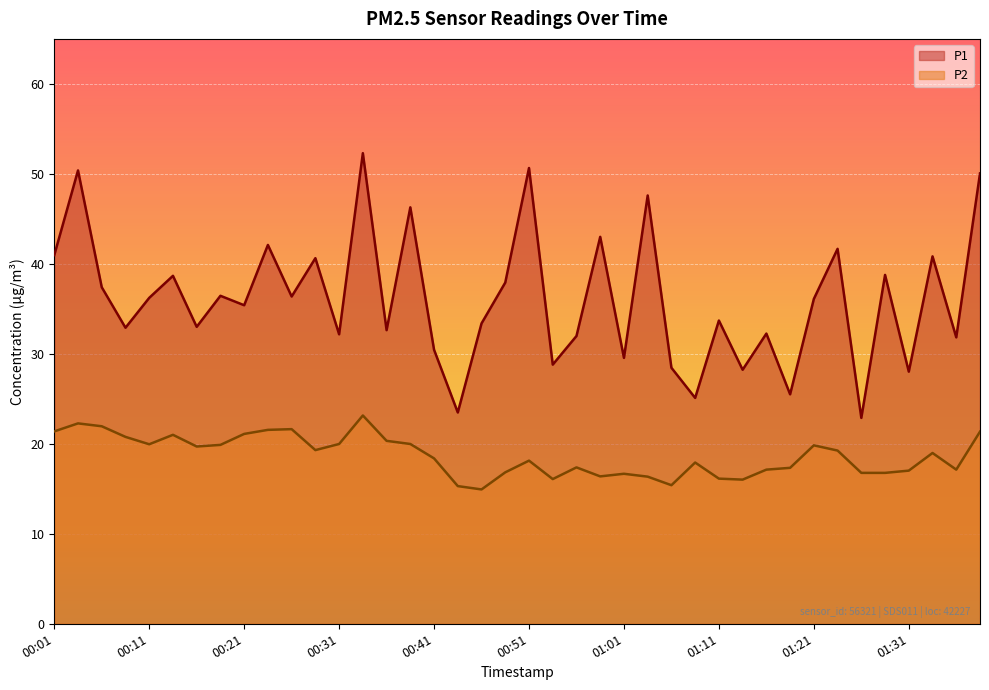

What is the value of the P1 point at the 4th from the left?

32.9